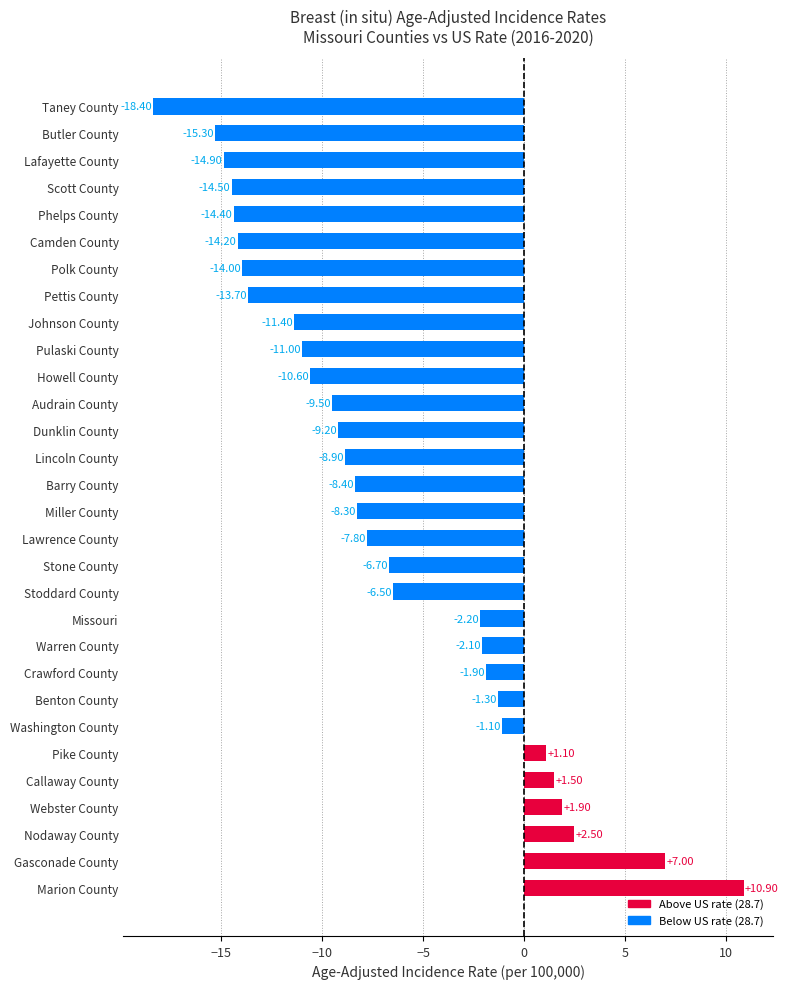

Which category has the highest value across all series?

Marion County